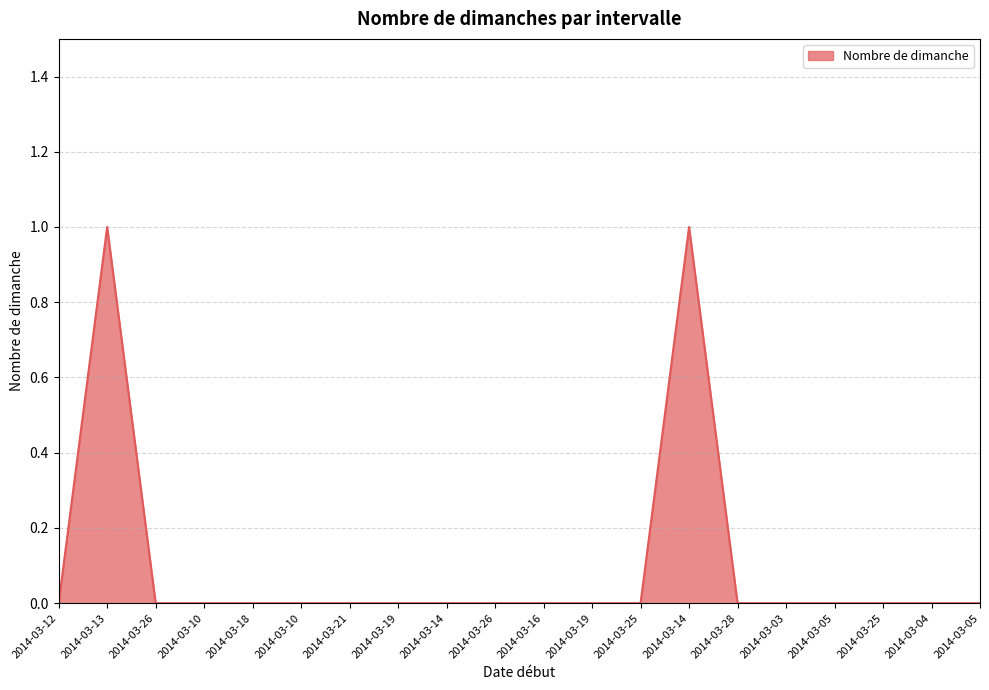

Does the chart have visible grid lines?

Yes